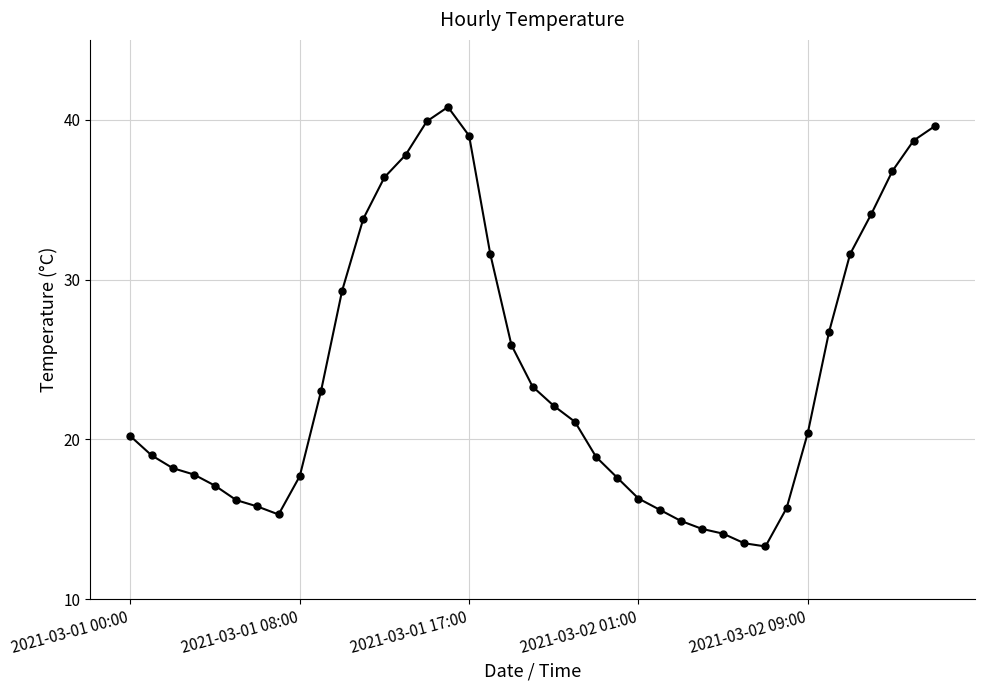

What is the greatest value displayed?

40.8